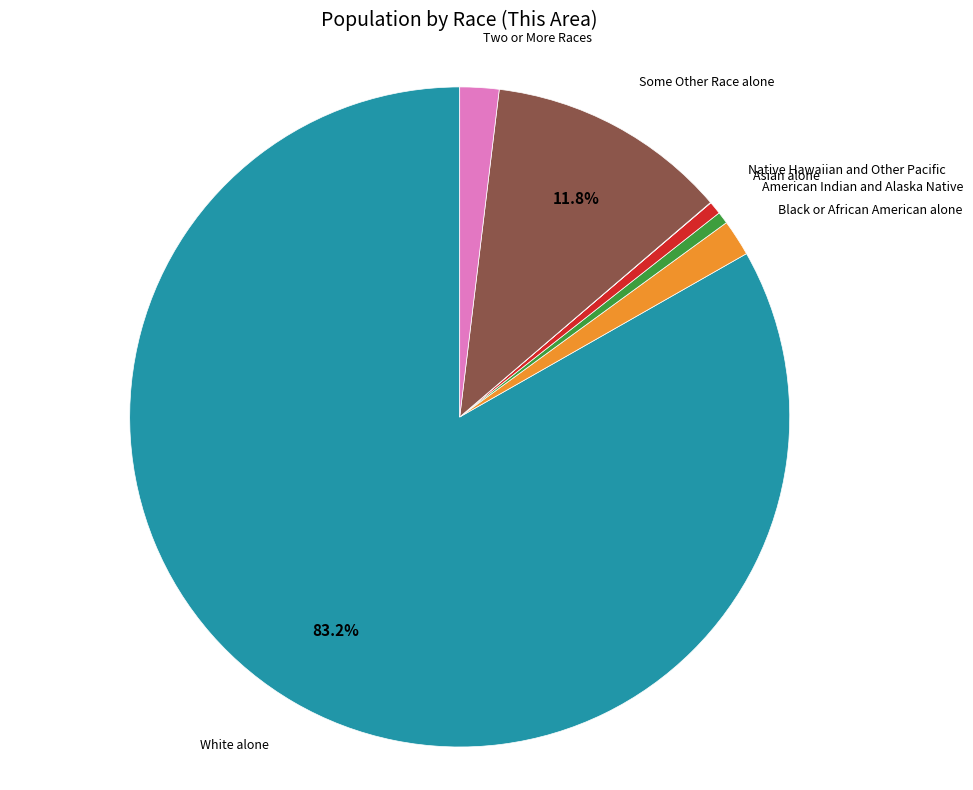

Is Some Other Race alone the majority of the pie?

No